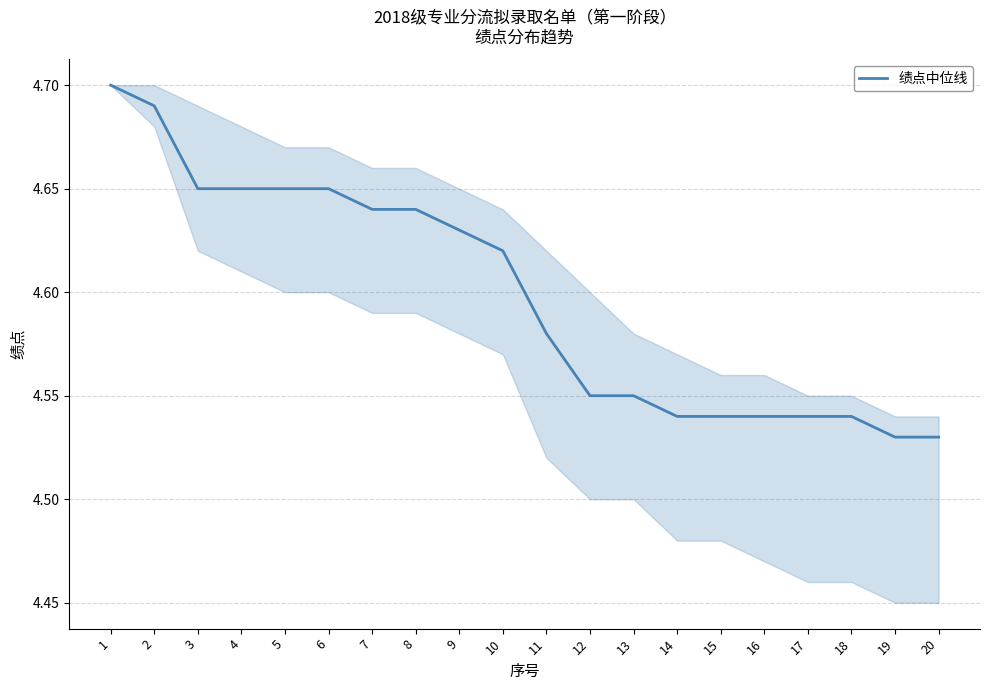

True or false: the data shows 7.8 at 14.

False